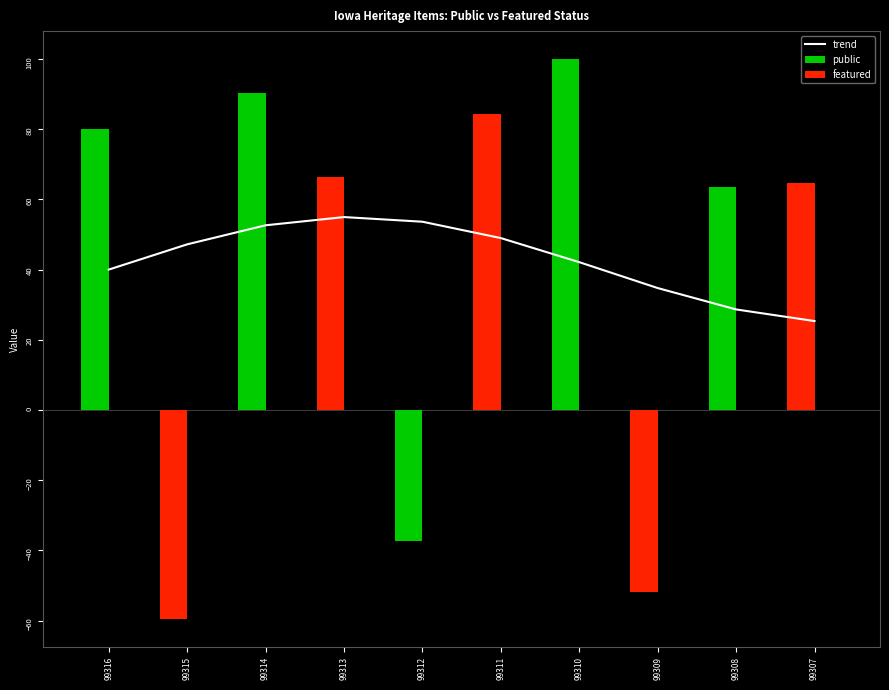

How many distinct data groups are displayed?

3